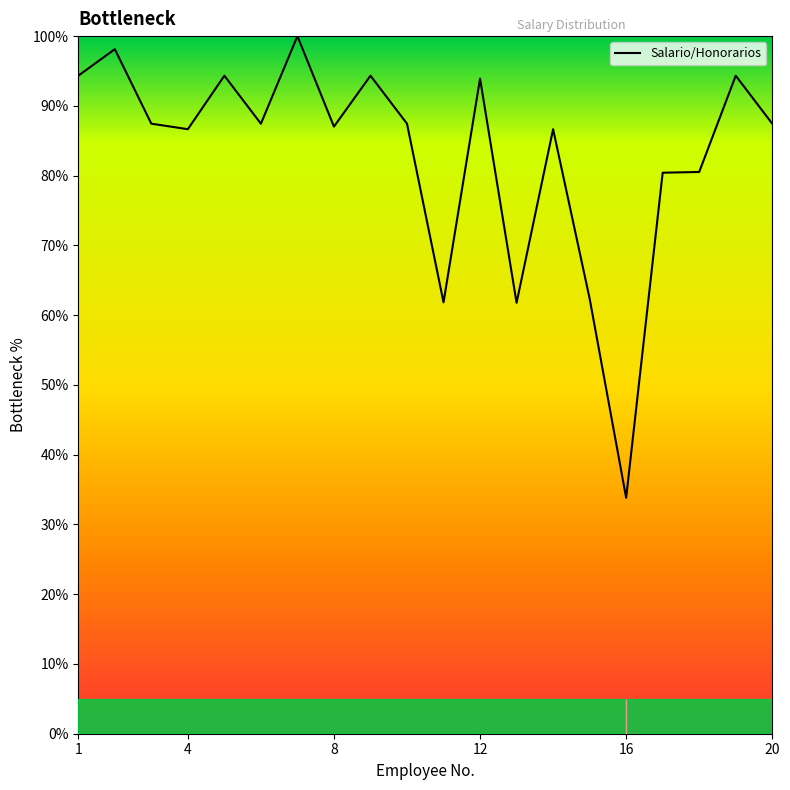

What is the difference between the maximum and minimum values?

66.2